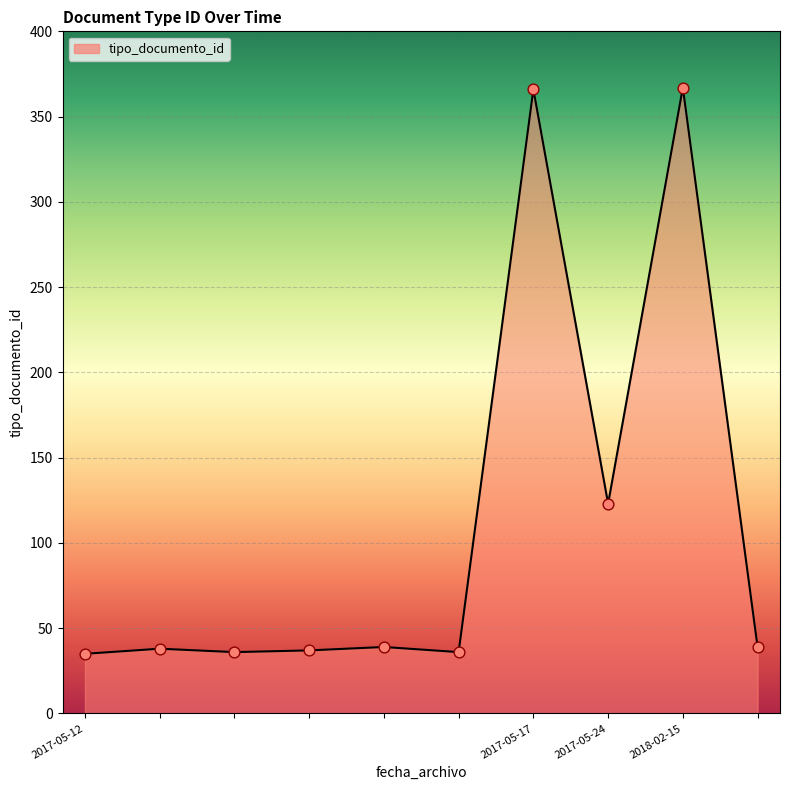

What is the minimum value shown in the chart?

35